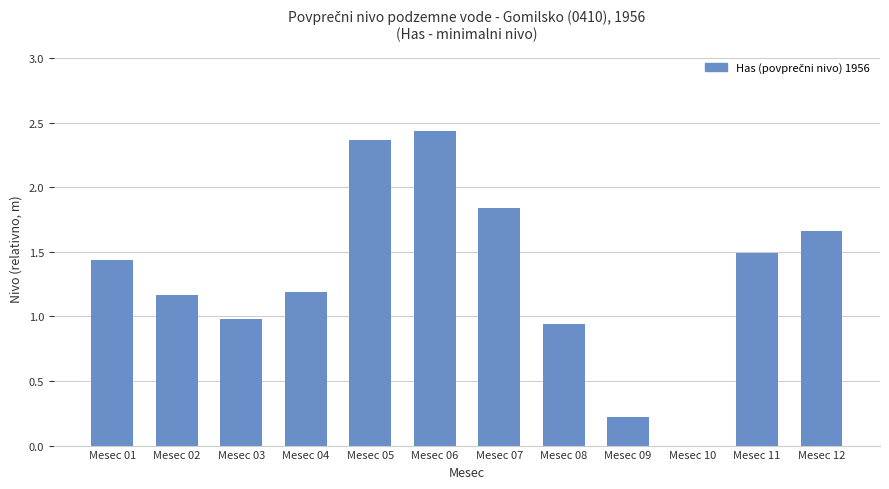

What is the sum of all values?

15.7